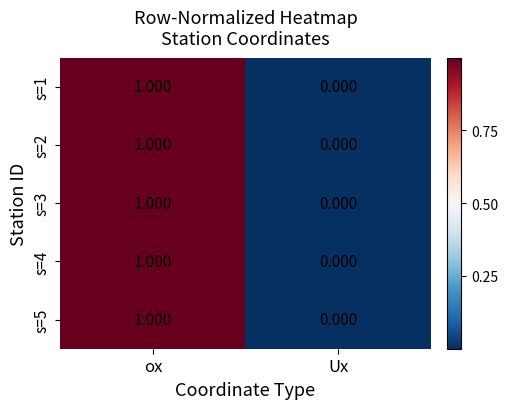

Where is s=1 nearest to the value 0?

Ux